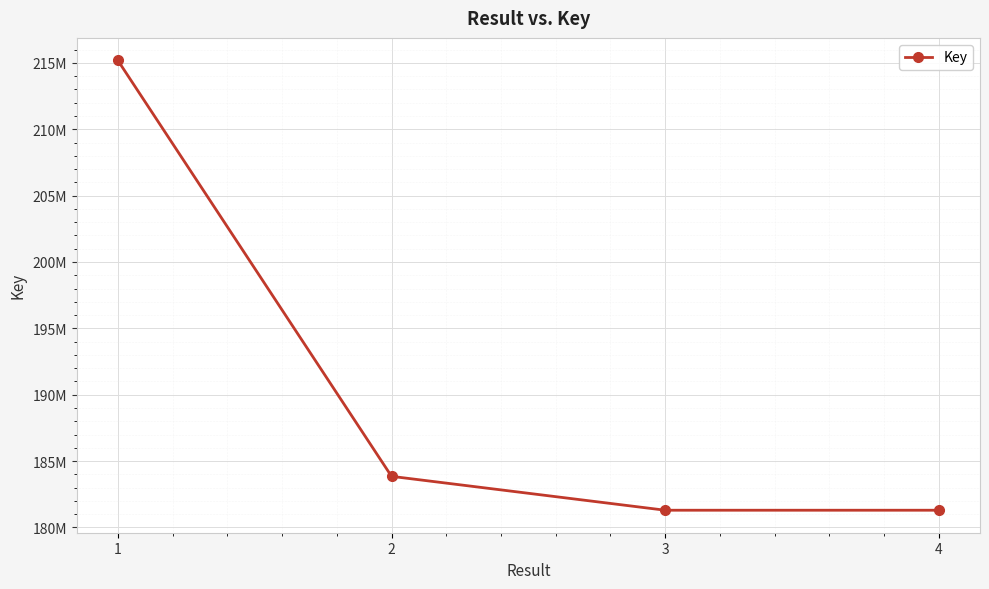

Does the chart have visible grid lines?

Yes